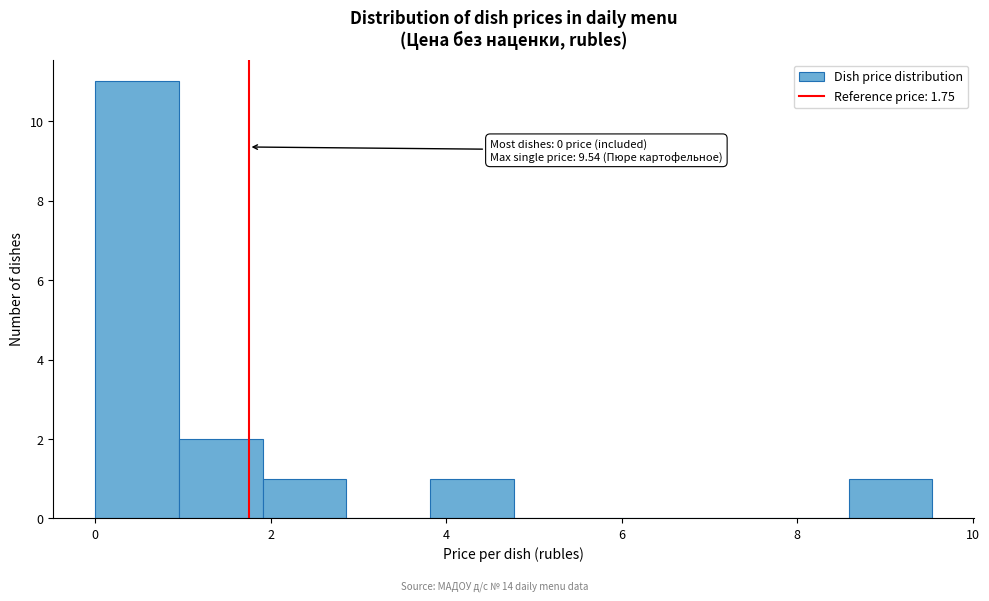

Which range on the x-axis has the tallest bar?

0.0 to 1.0